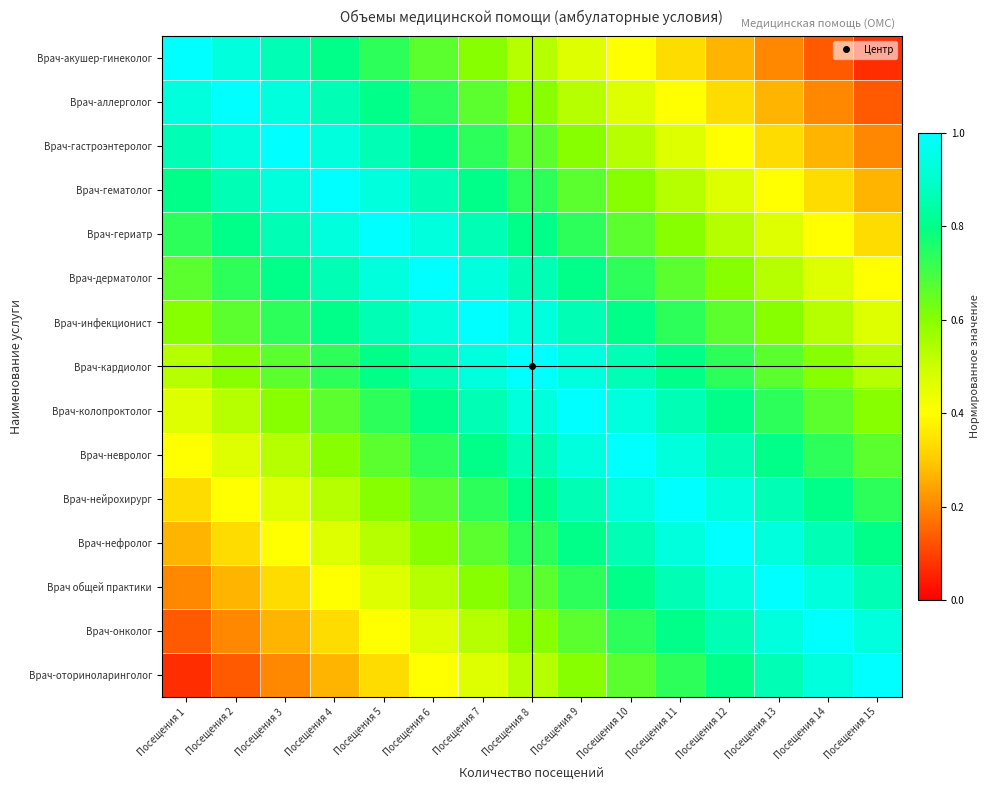

What is the minimum value shown in the chart?

0.1